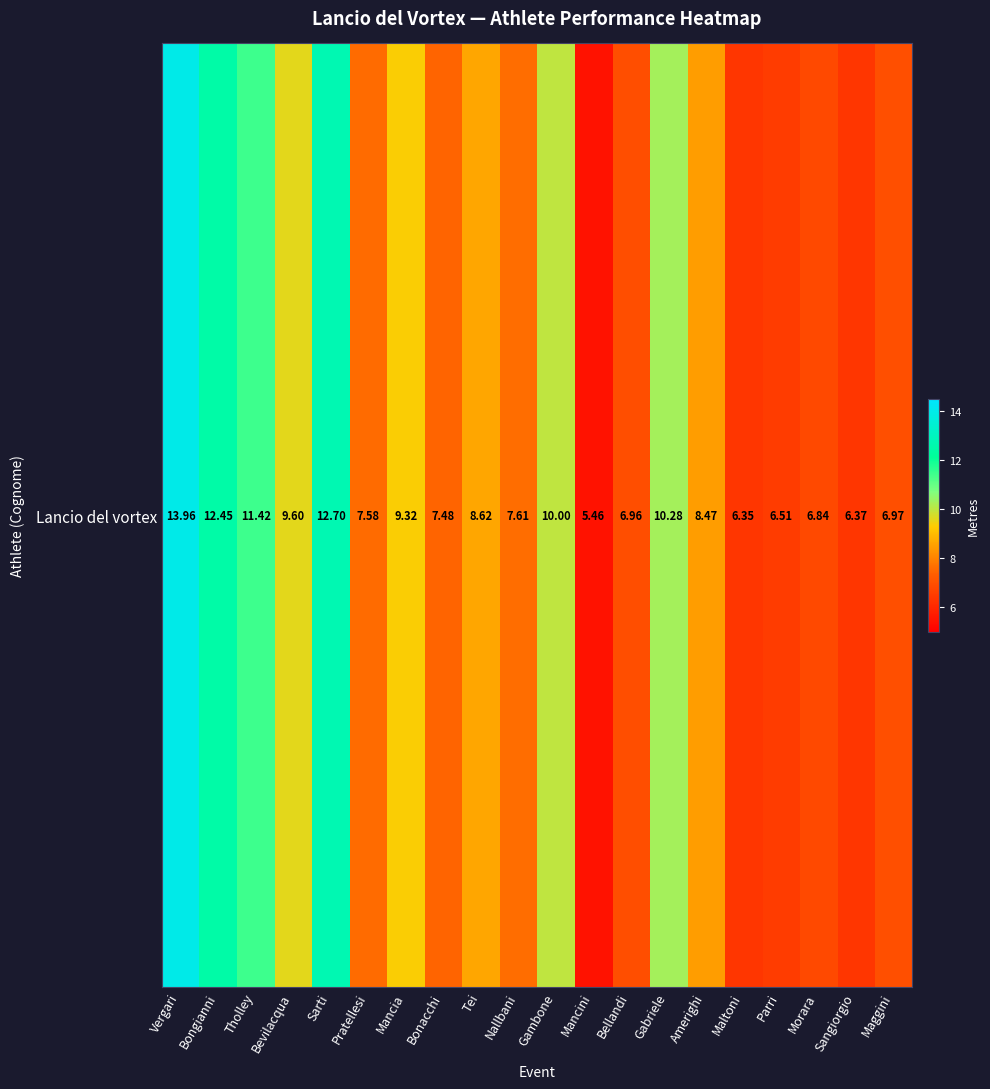

Reading left to right, list all the values displayed in this chart.

14.0	12.4	11.4	9.6	12.7	7.6	9.3	7.5	8.6	7.6	10.0	5.5	7.0	10.3	8.5	6.3	6.5	6.8	6.4	7.0